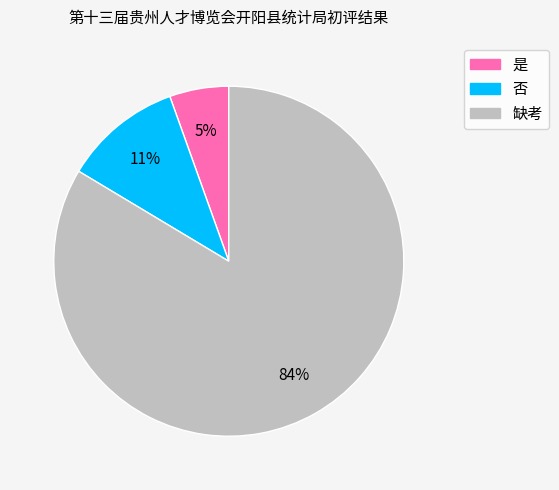

Between 是 and 缺考, which is larger?

缺考